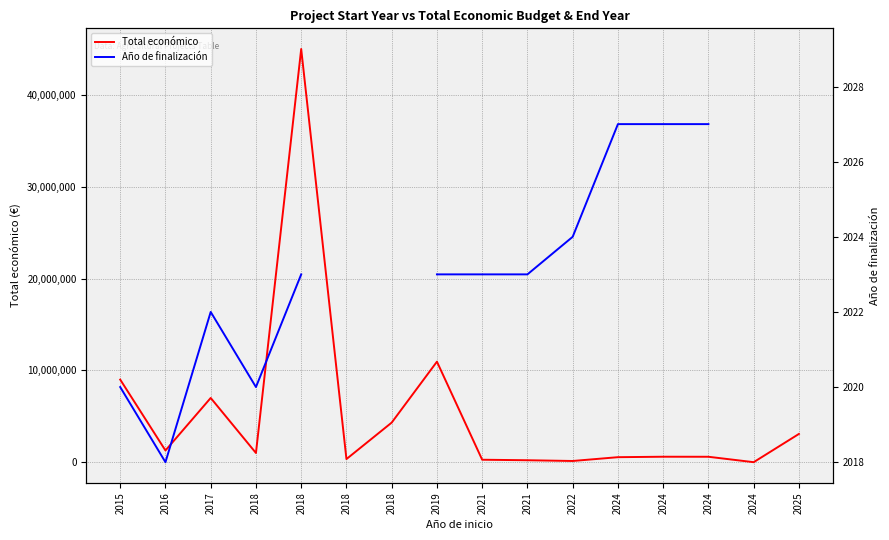

What are all the series names shown in the legend?

Total económico, Año de finalización